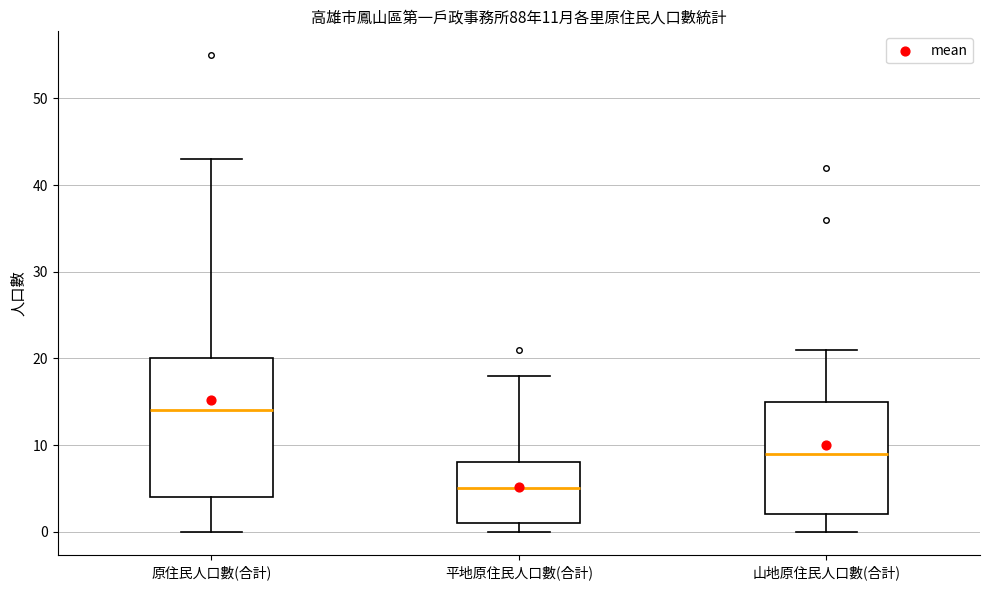

Comparing the boxes themselves (not the whiskers), which one is the tallest?

原住民人口數(合計)